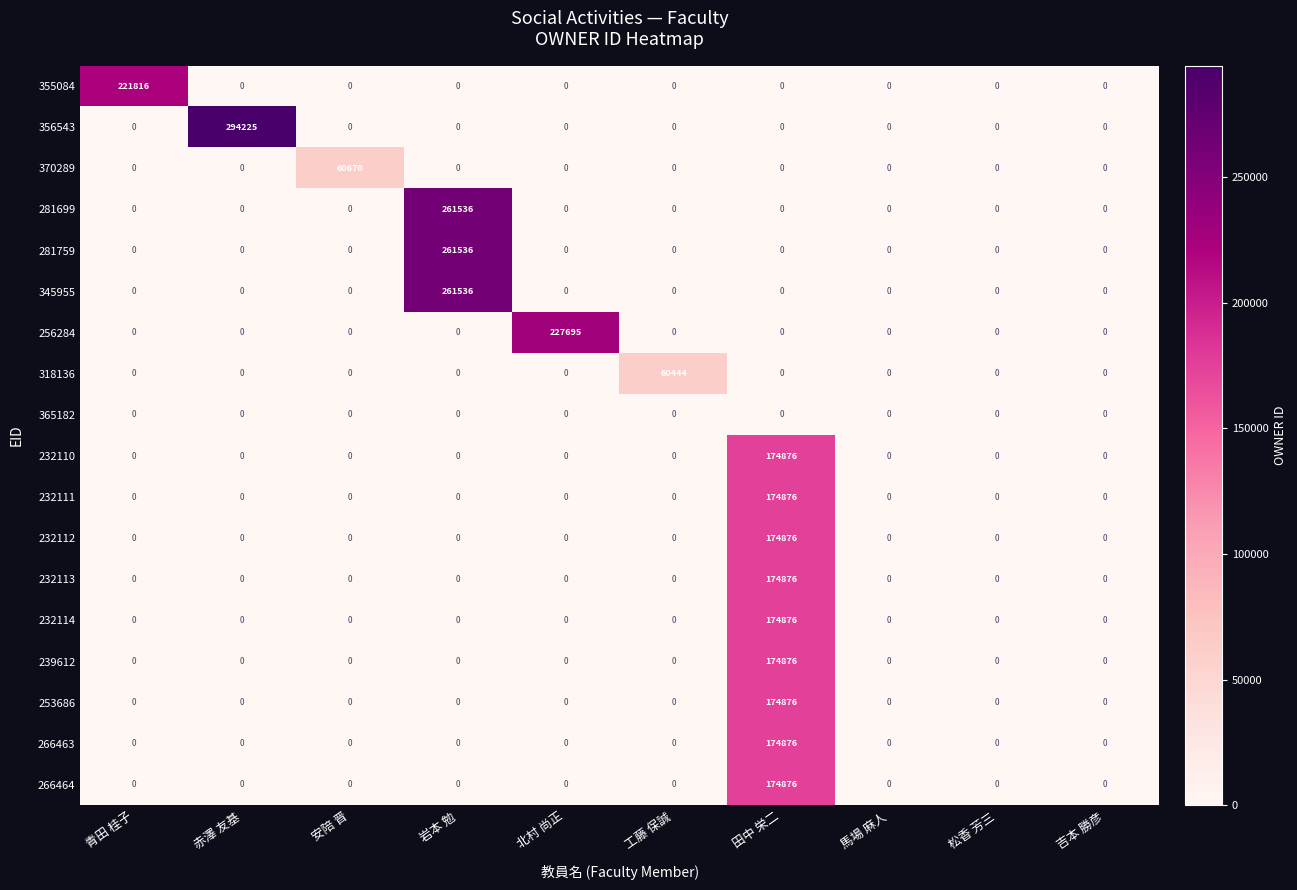

Which label corresponds to the largest value in the chart?

赤澤 友基